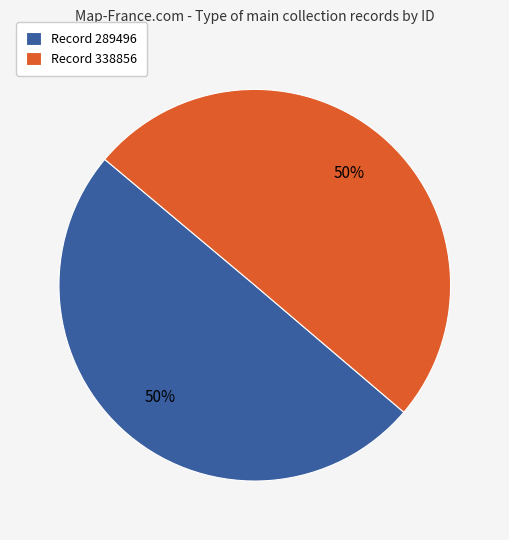

True or false: Record 338856 accounts for 50% of the total.

True